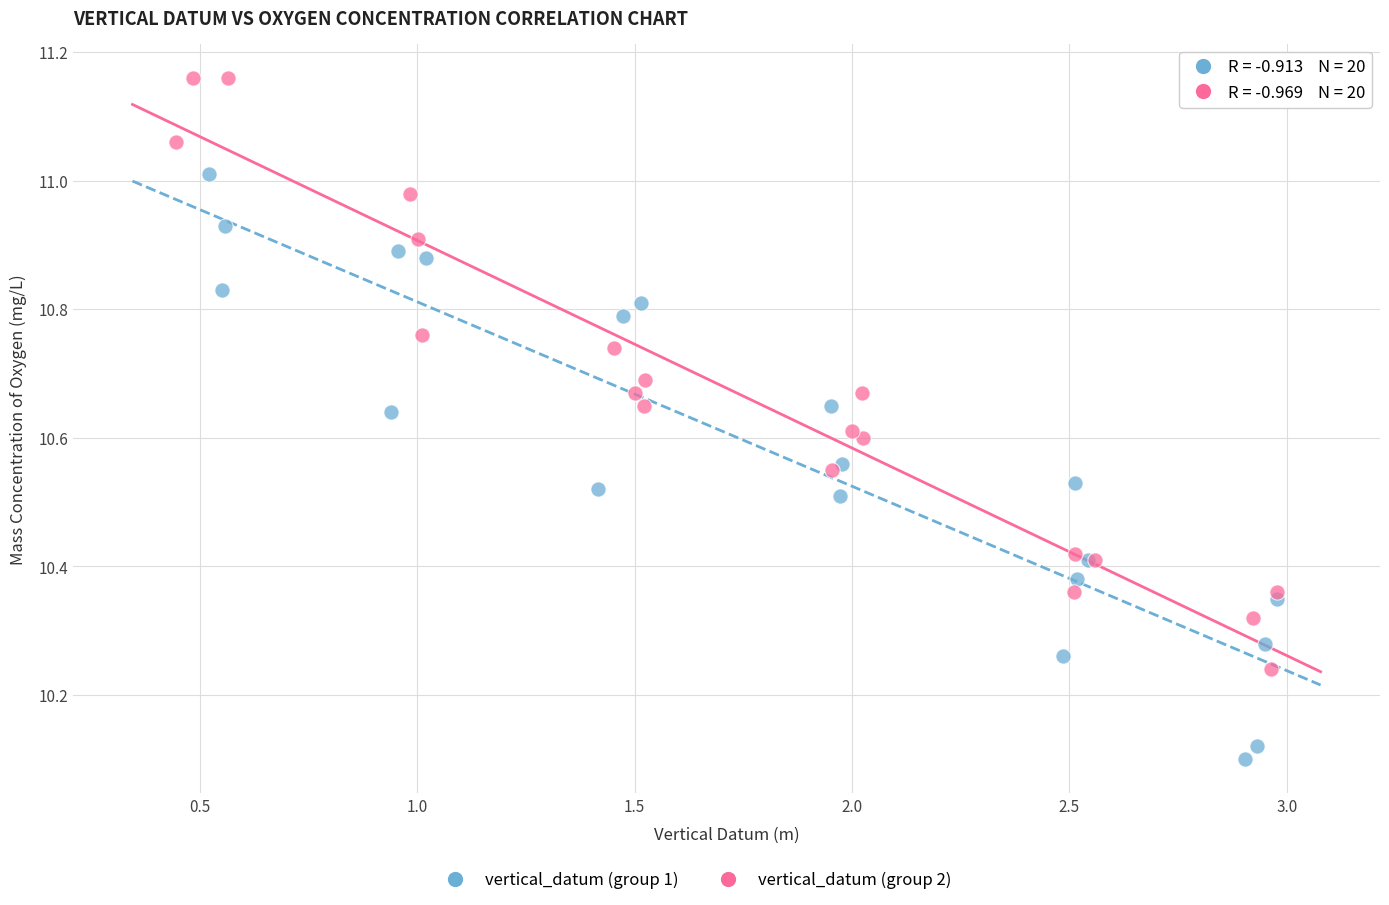

Which series contains the highest Y value?

vertical_datum (group 2)